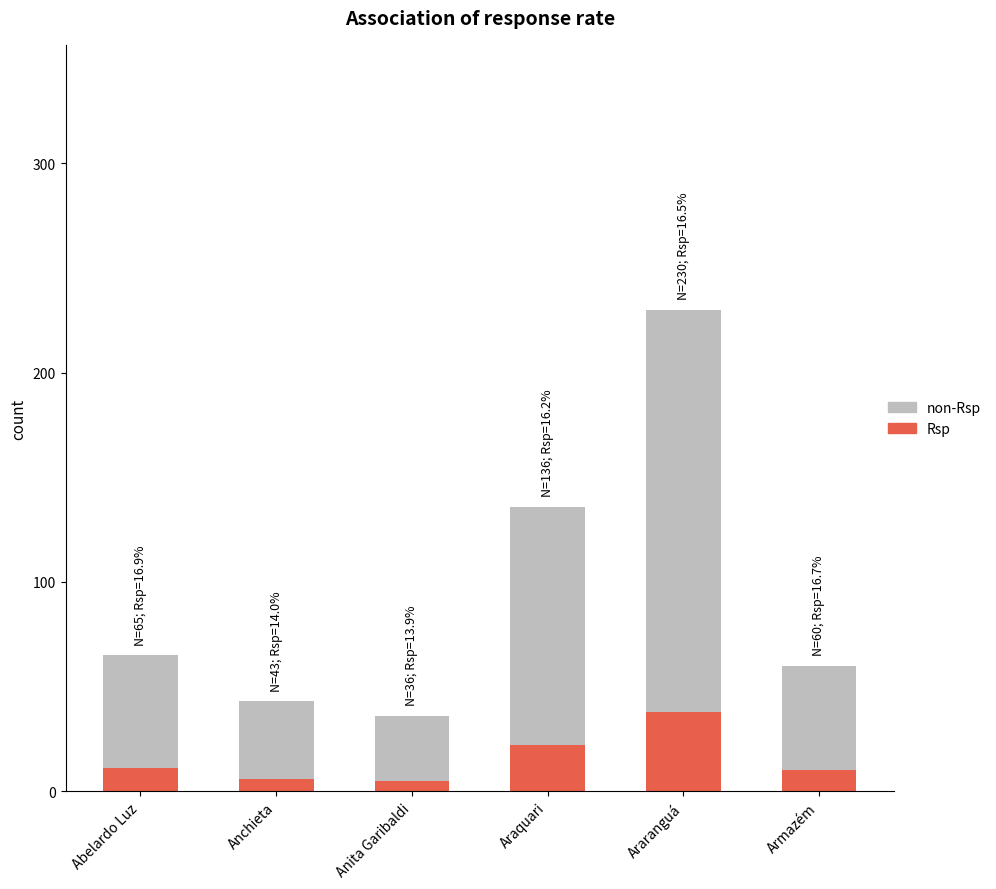

Count the number of data series in this chart.

2